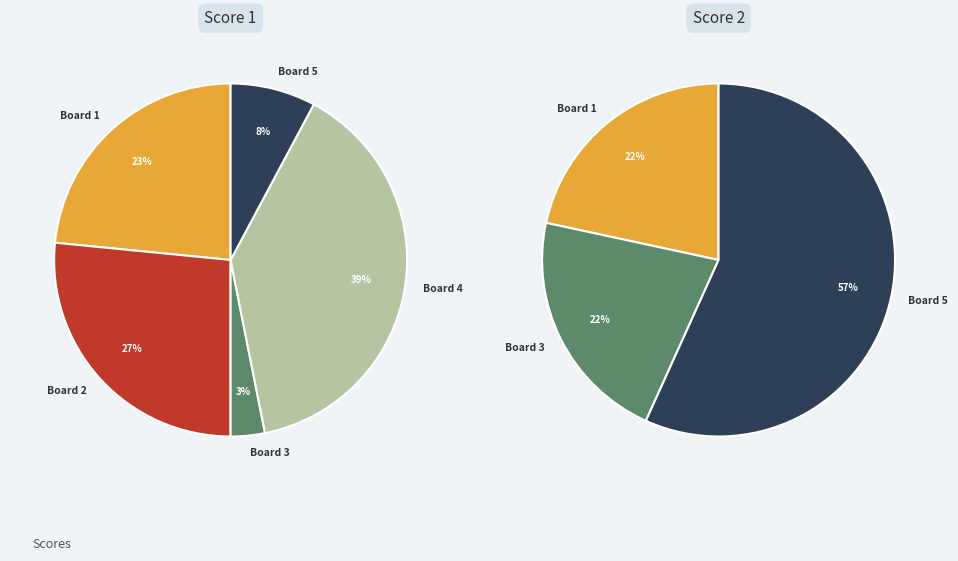

The Board 1
Da Fatti Daniele slice represents 23% of the pie. True or false?

True